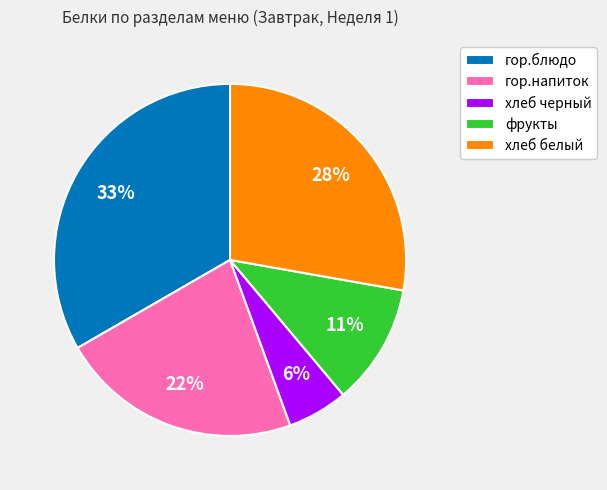

Approximately how many times larger is the value at хлеб черный compared to хлеб белый?

0.2